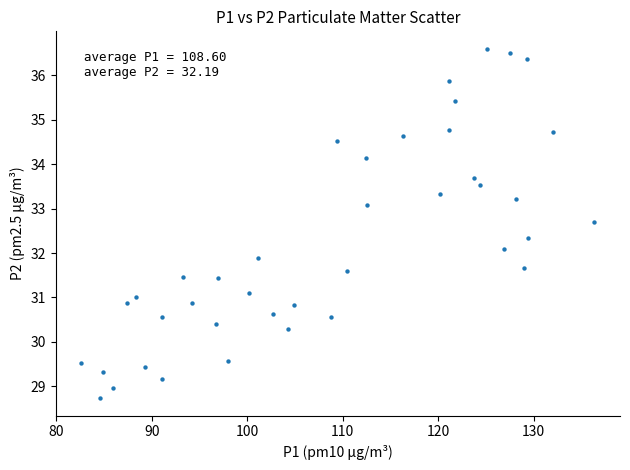

What is the range of Y values (max minus min)?

7.9